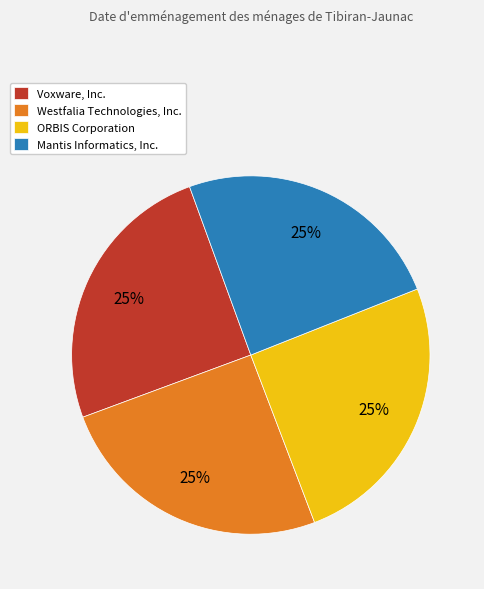

Does Mantis Informatics, Inc. represent more than half of the total?

No